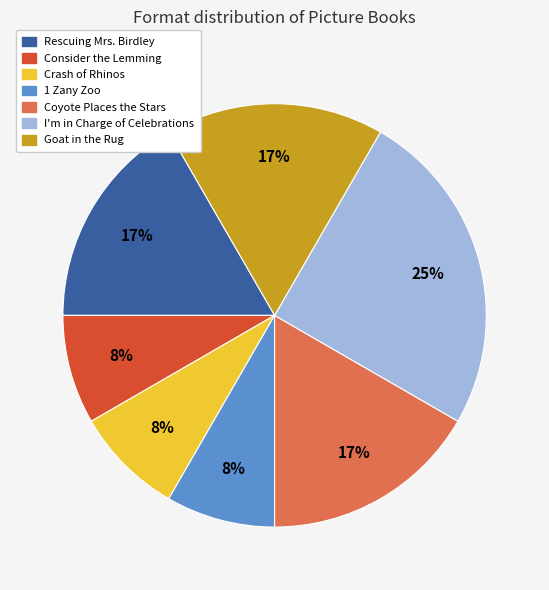

The Goat in the Rug slice represents 17% of the pie. True or false?

True